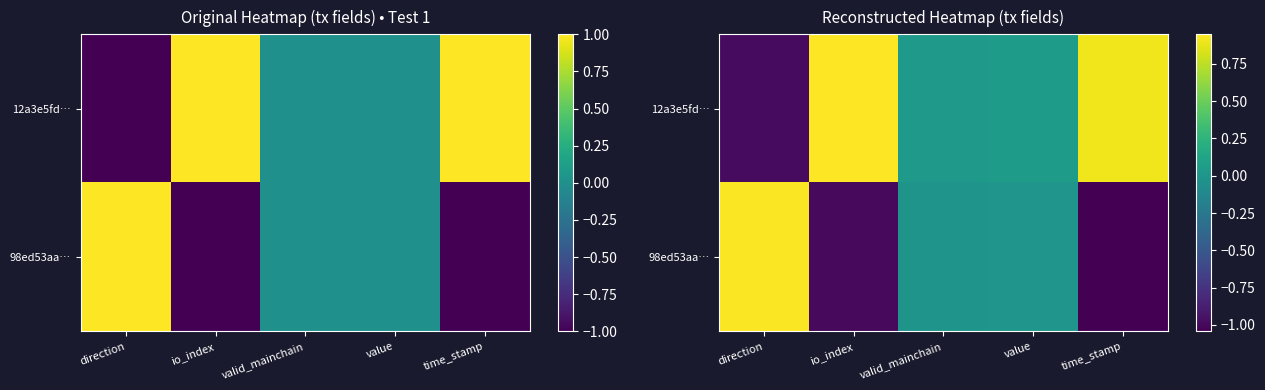

Which category has the lowest value across all series?

time_stamp